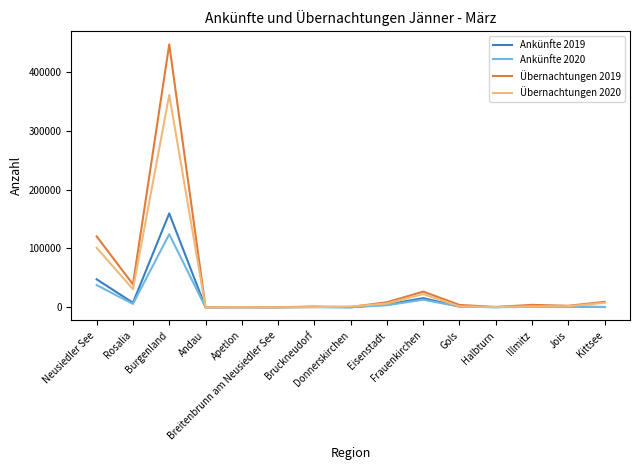

Which series has the largest total across all categories?

Übernachtungen 2019